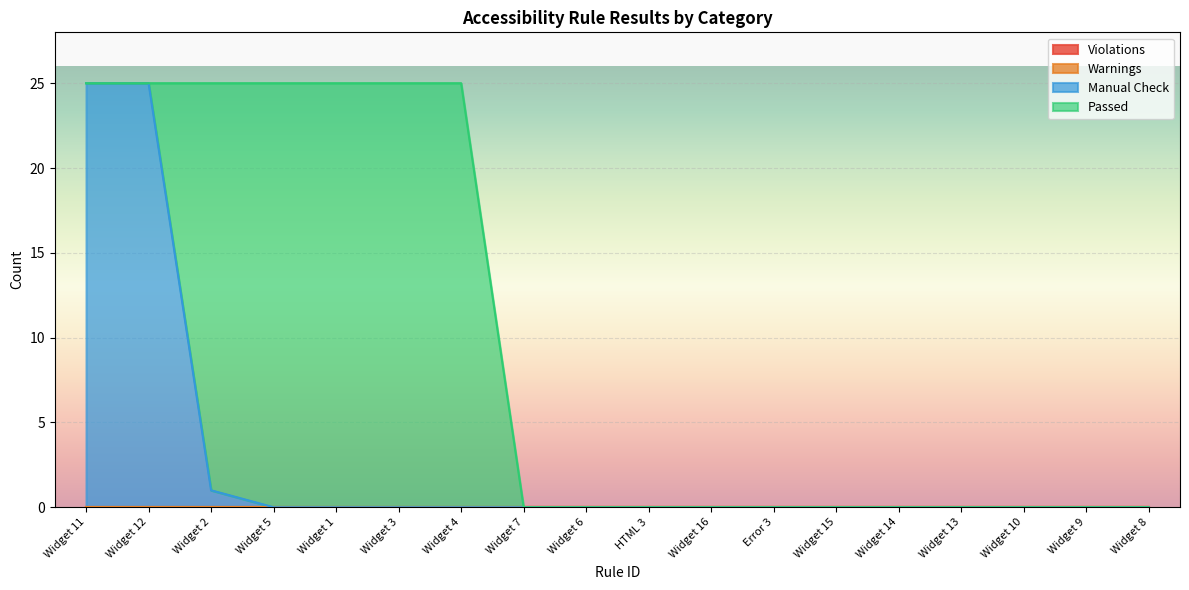

Reading left to right, extract all data points from this chart.

Violations: 0	0	0	0	0	0	0	0	0	0	0	0	0	0	0	0	0	0
Warnings: 0	0	0	0	0	0	0	0	0	0	0	0	0	0	0	0	0	0
Manual Check: 25	25	1	0	0	0	0	0	0	0	0	0	0	0	0	0	0	0
Passed: 0	0	24	25	25	25	25	0	0	0	0	0	0	0	0	0	0	0